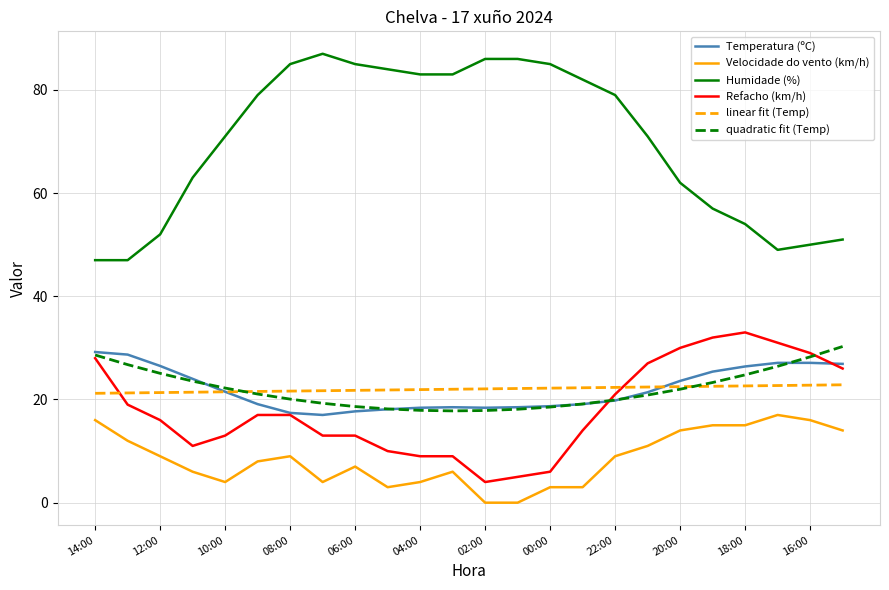

How many times do linear fit (Temp) and Refacho (km/h) cross each other?

2